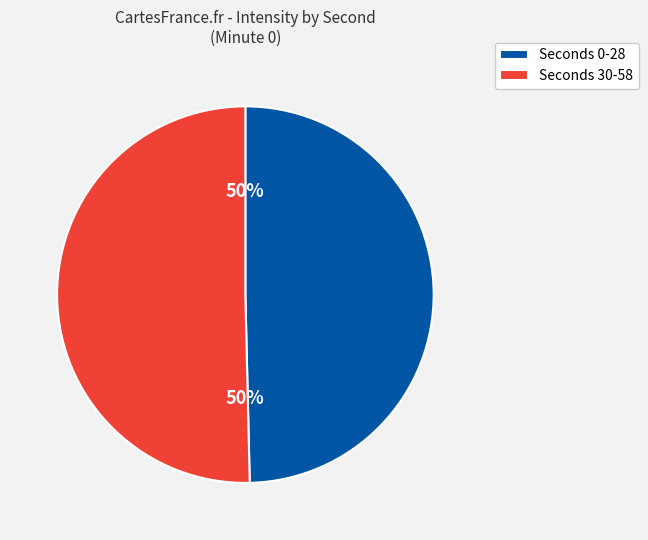

Approximately how many times larger is the value at Seconds 30-58 compared to Seconds 0-28?

1.0